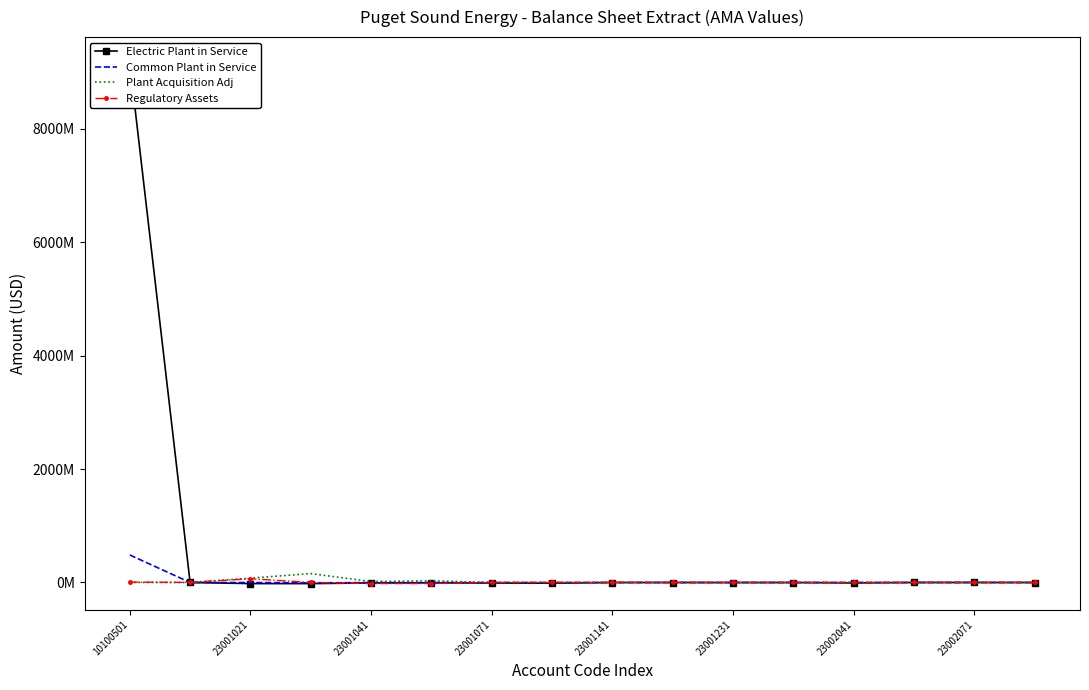

Between 12 and 11, which is larger?

11